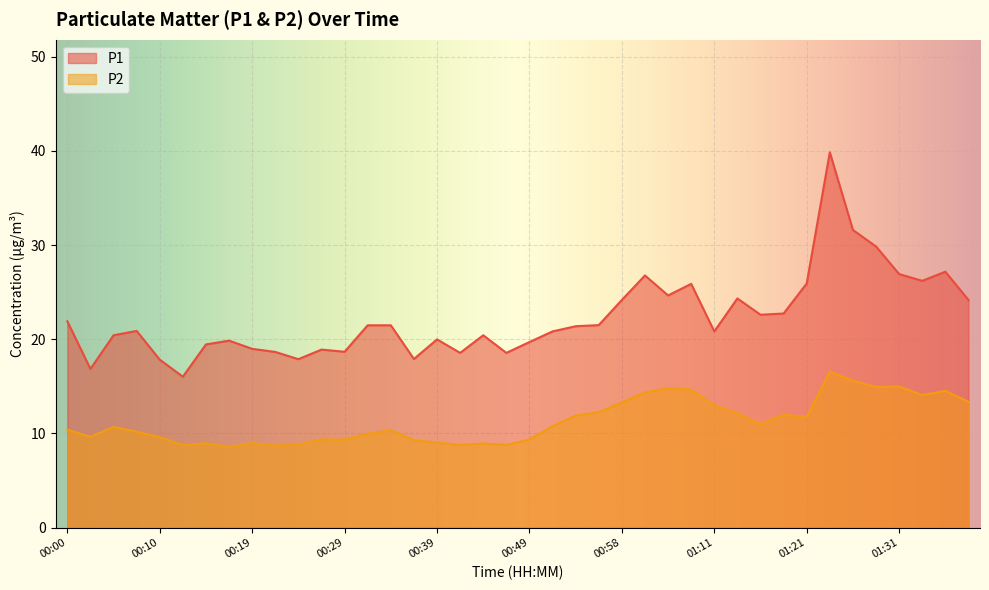

What are all the series names shown in the legend?

P1, P2